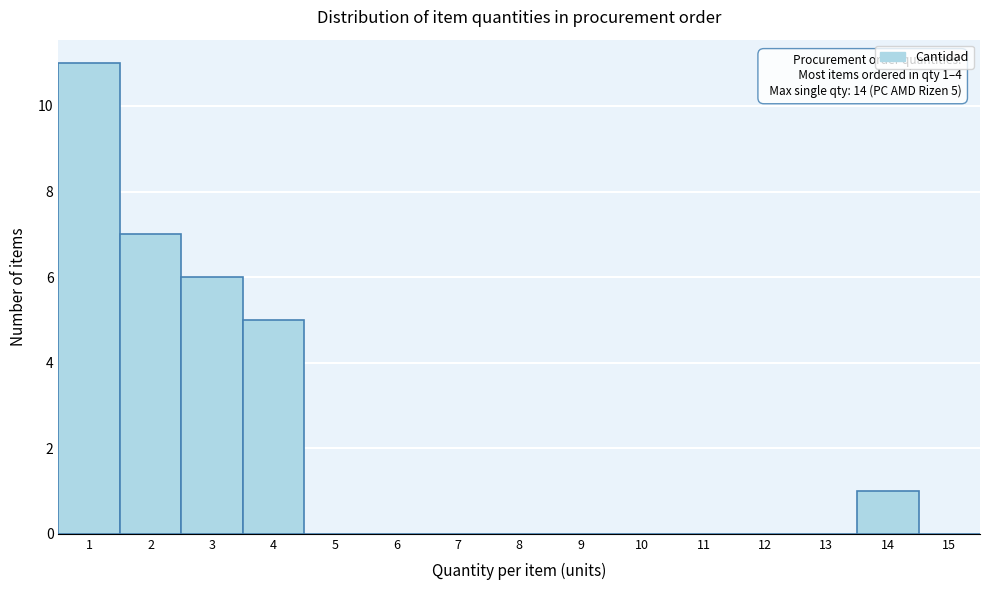

Over which range of the x-axis is the bar tallest?

0.5 to 1.5